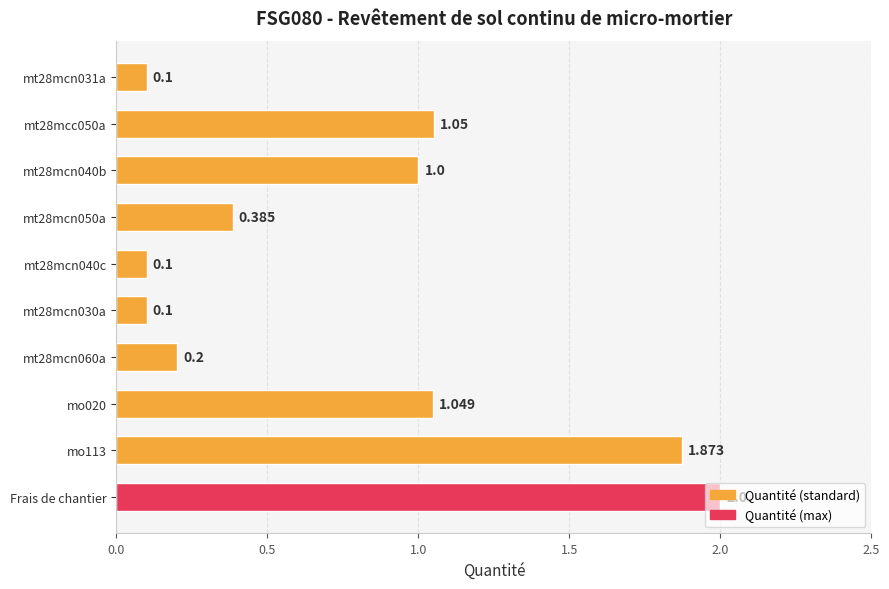

Which label corresponds to the largest value in the chart?

Frais de chantier